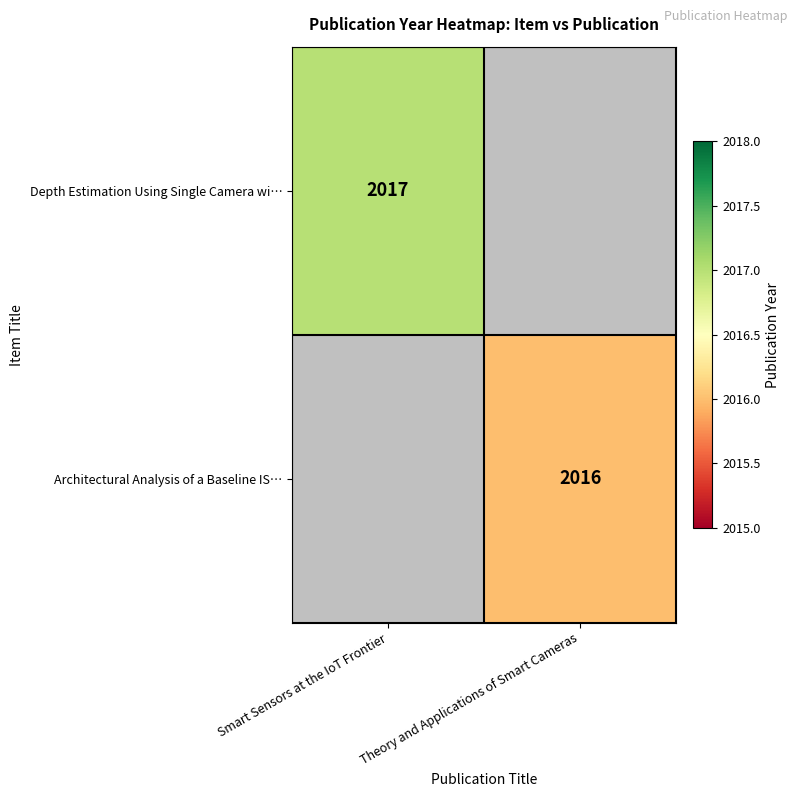

Is it true that Depth Estimation Using Single Camera wi… equals 2017 at Smart Sensors at the IoT Frontier?

True